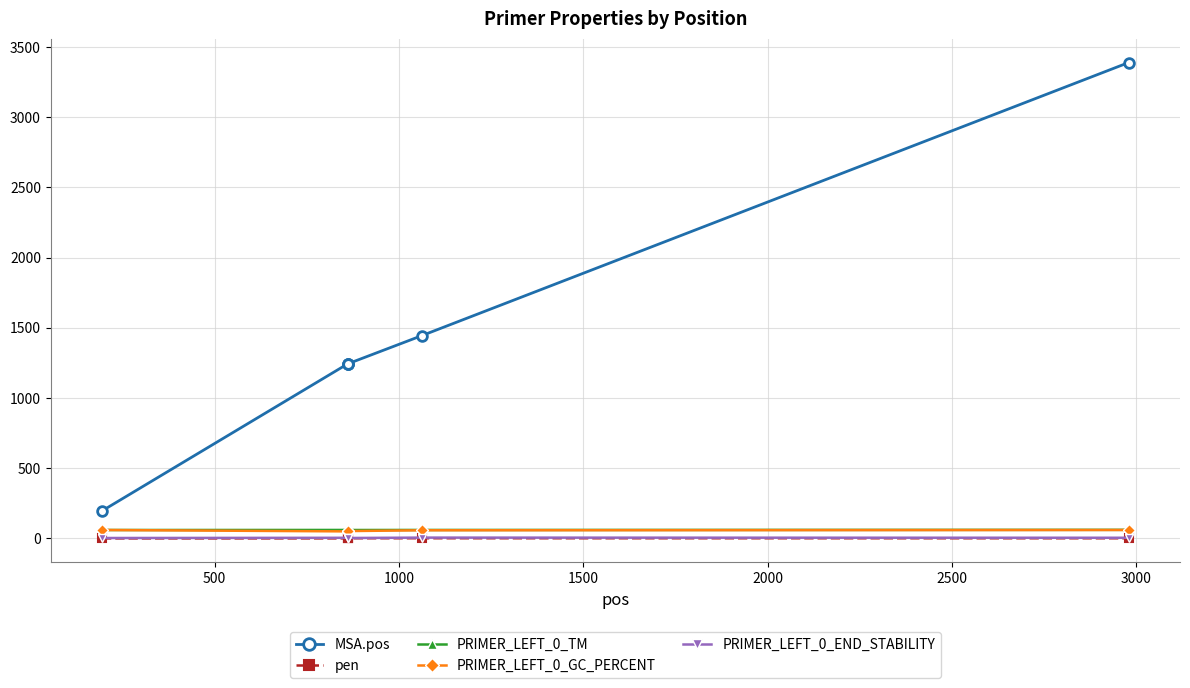

Which series has the widest spread of values?

MSA.pos